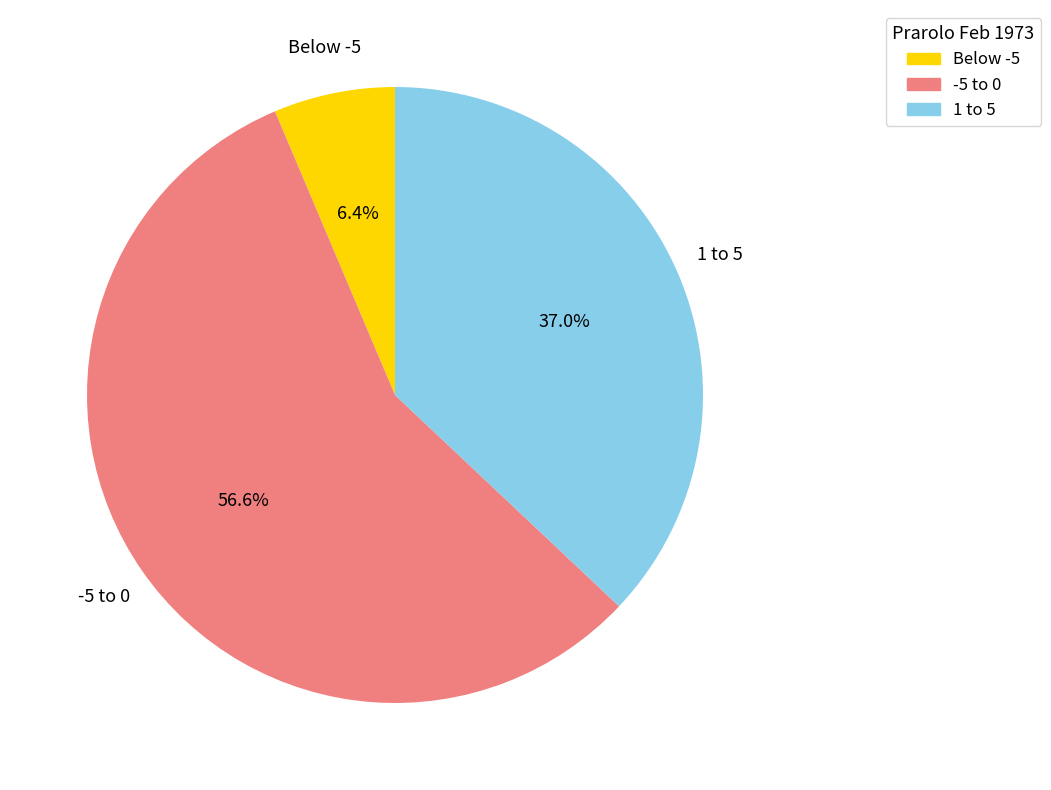

Does any single category account for the majority?

Yes